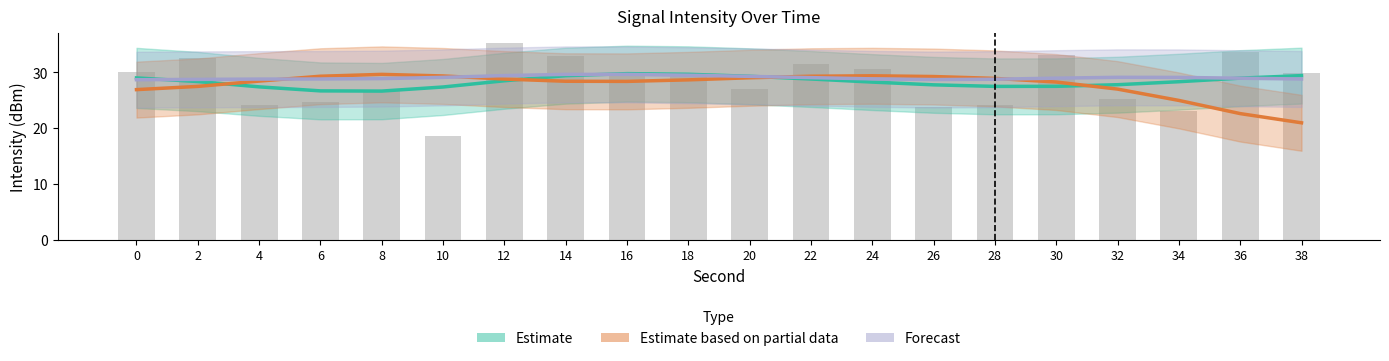

What is the difference between the maximum and minimum values in the Estimate series?

3.1